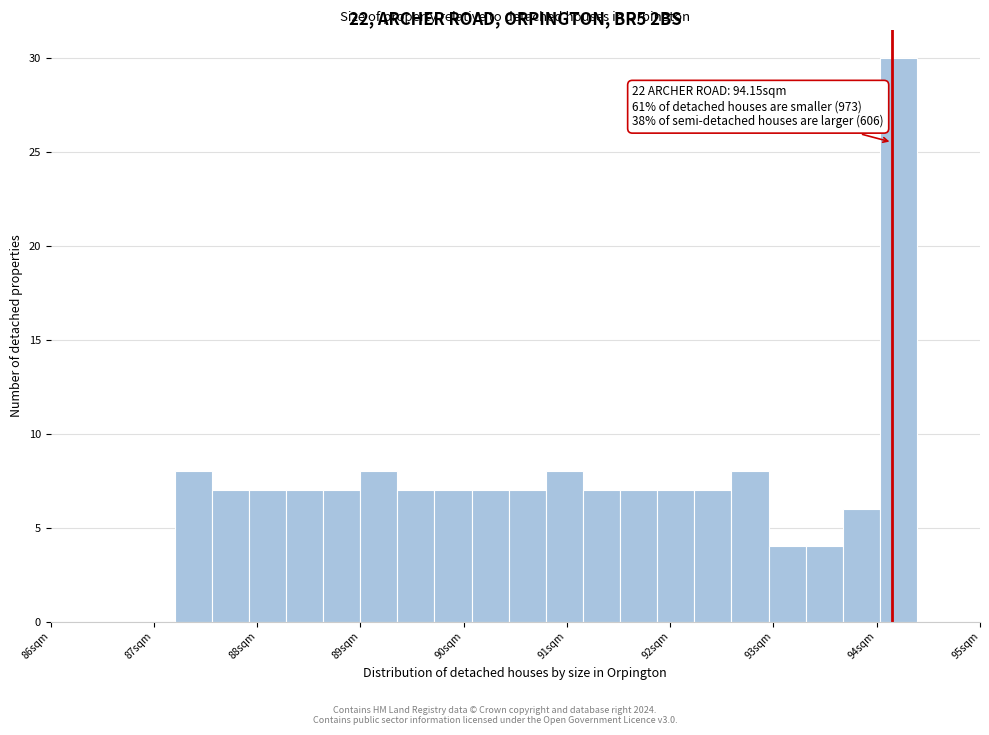

Around what value on the x-axis is the tallest bar? Give the approximate position of its centre, as read against the axis.

94.2